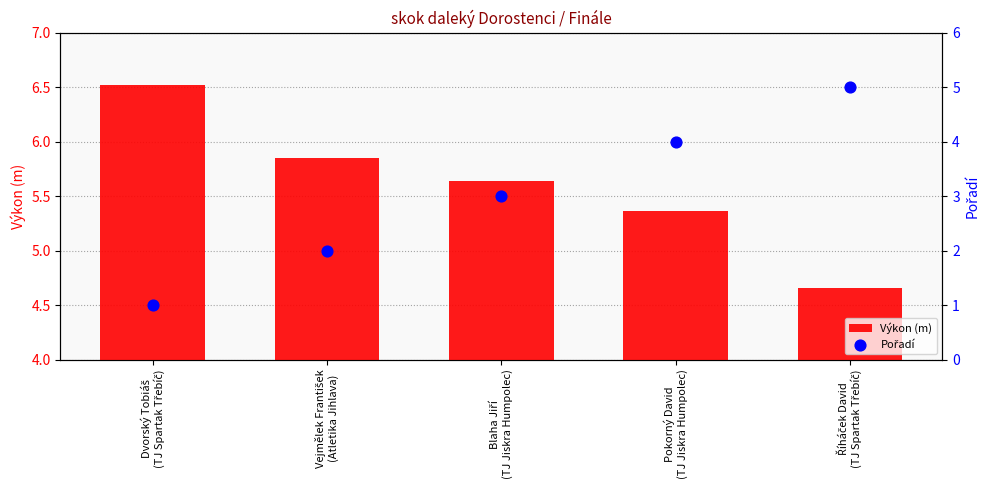

Which series has the widest spread of Y values?

Pořadí